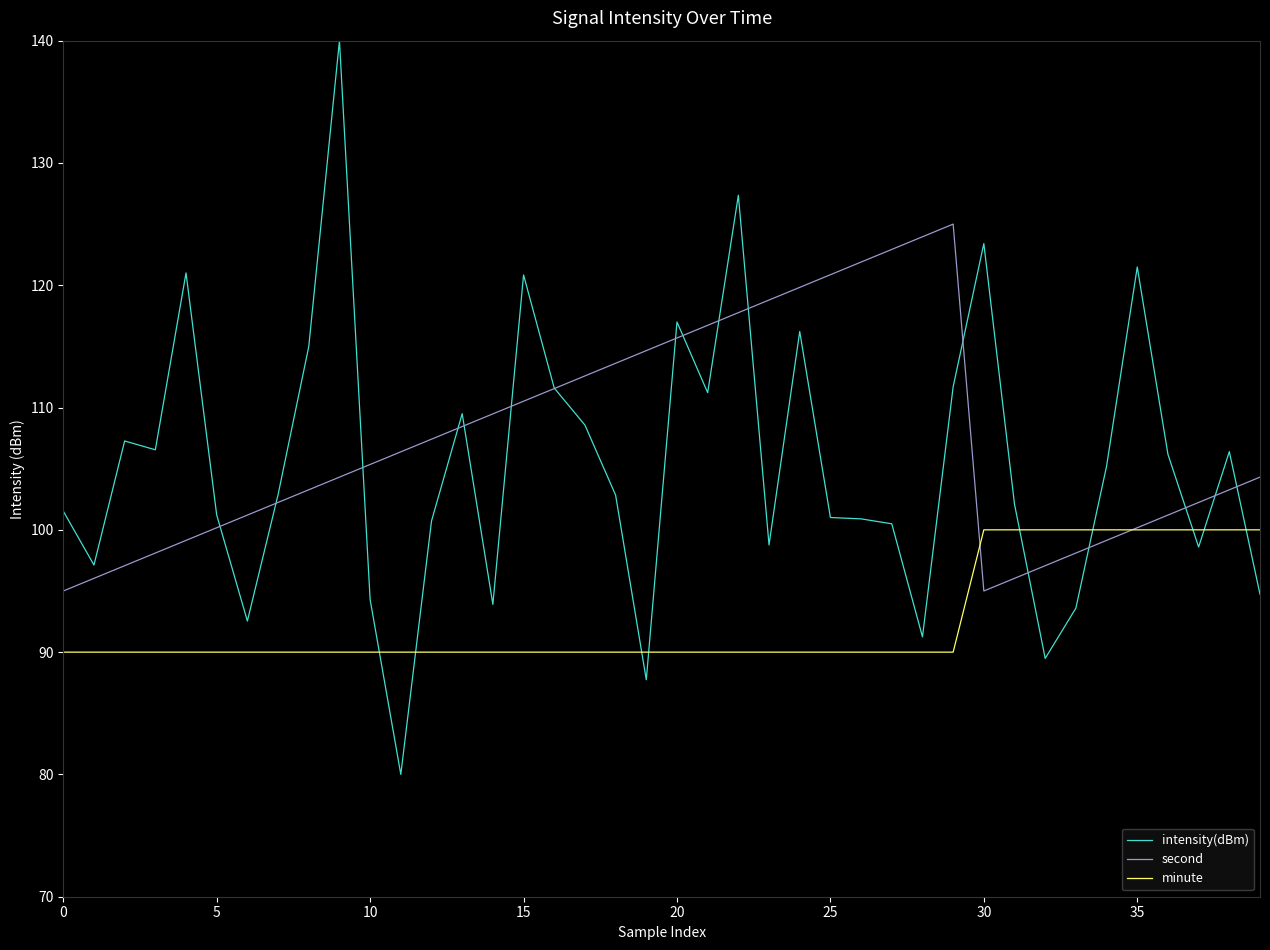

What is the minimum value shown in the chart?

80.0